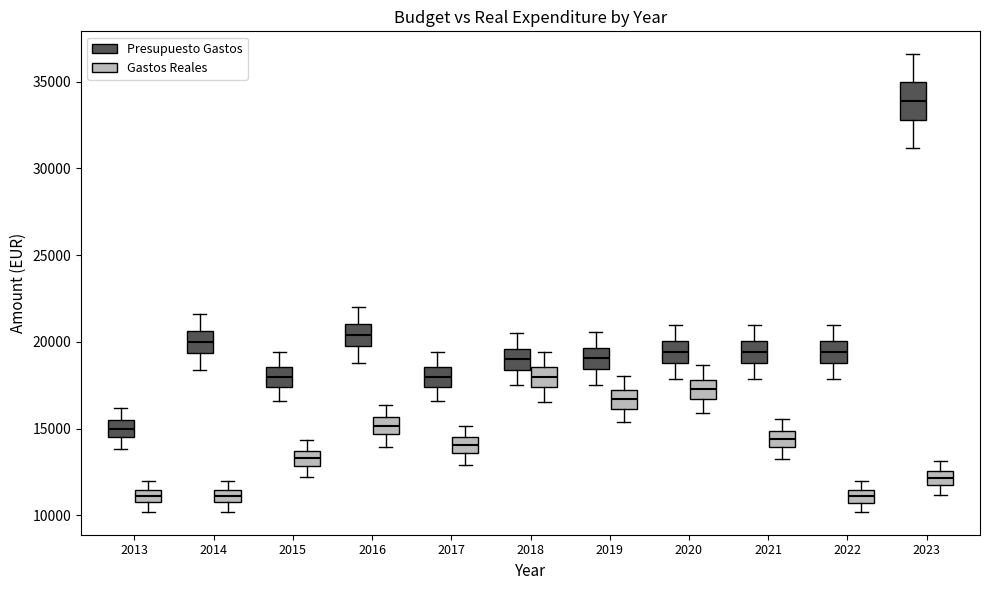

Which box has the highest median line?

2023 (Presupuesto Gastos)